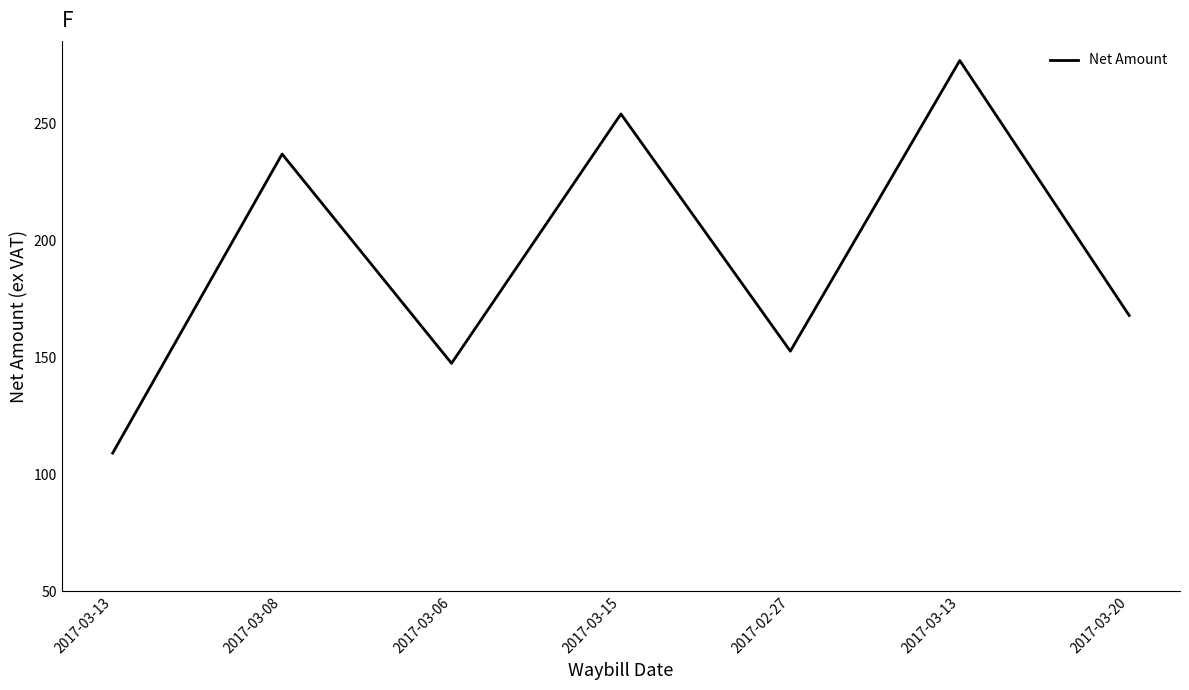

Which category has the highest value across all series?

2017-03-13